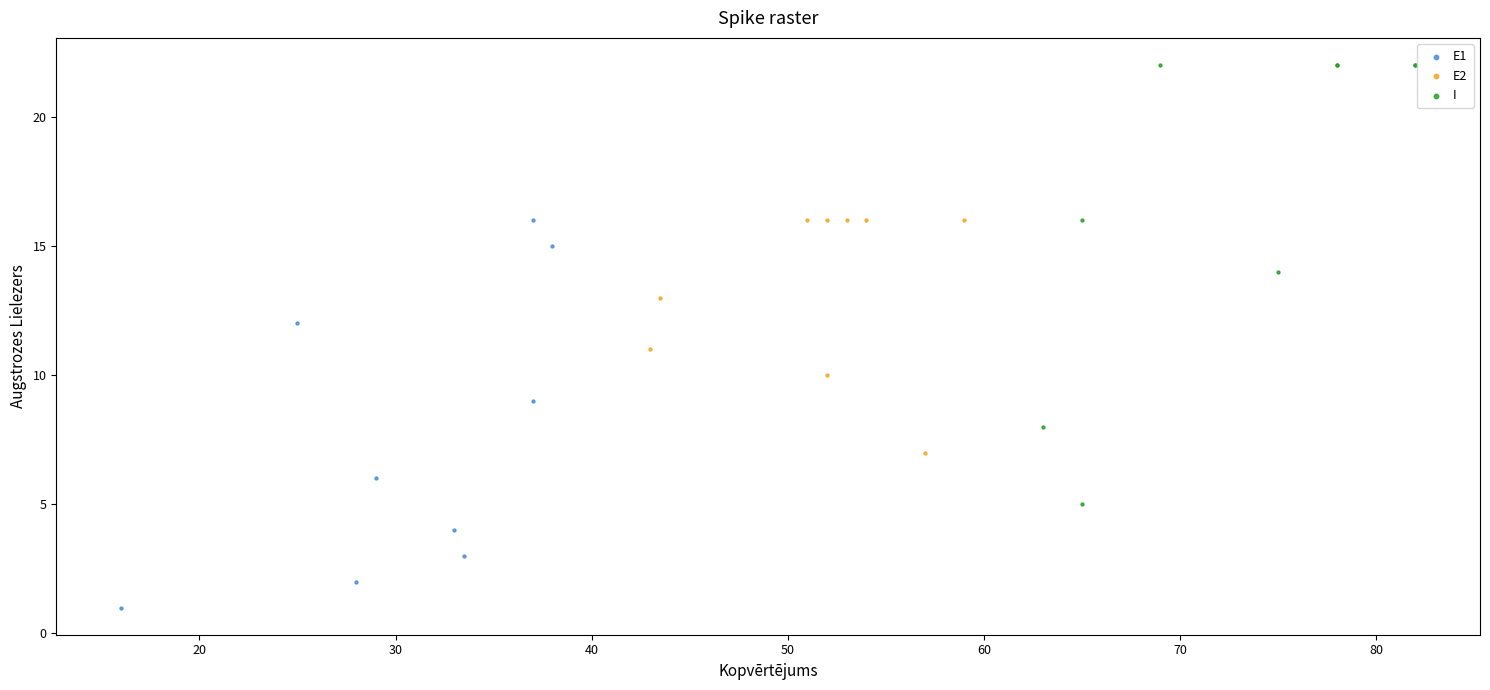

Which series reaches the maximum Y coordinate?

I